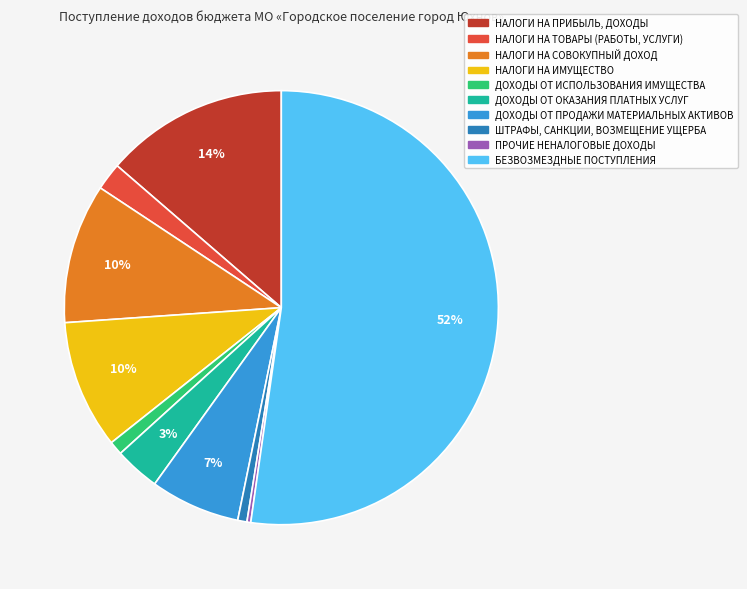

To the nearest percent, what is the combined percentage of ДОХОДЫ ОТ ПРОДАЖИ МАТЕРИАЛЬНЫХ АКТИВОВ and НАЛОГИ НА СОВОКУПНЫЙ ДОХОД?

17%